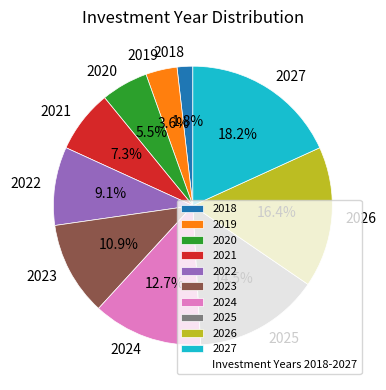

Which has a higher value, 2021 or 2023?

2023